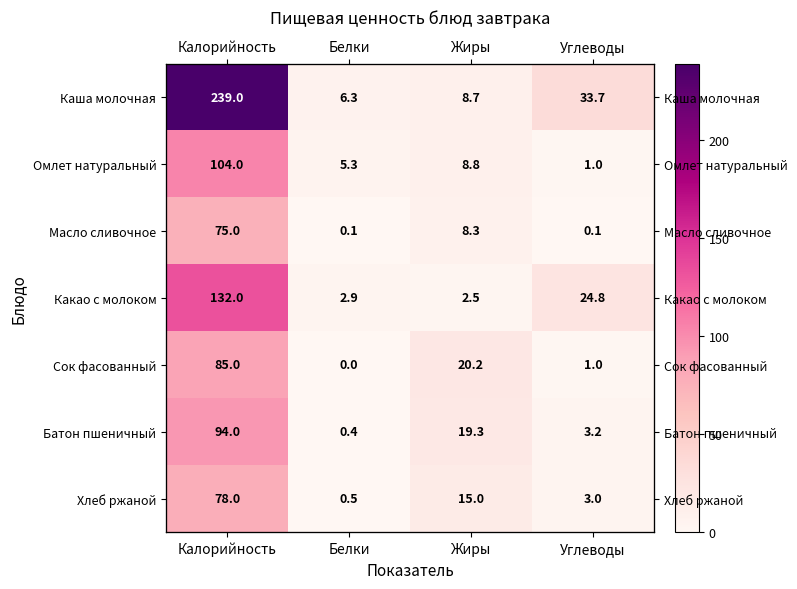

The value of Каша молочная at Калорийность is 239.0. True or false?

True